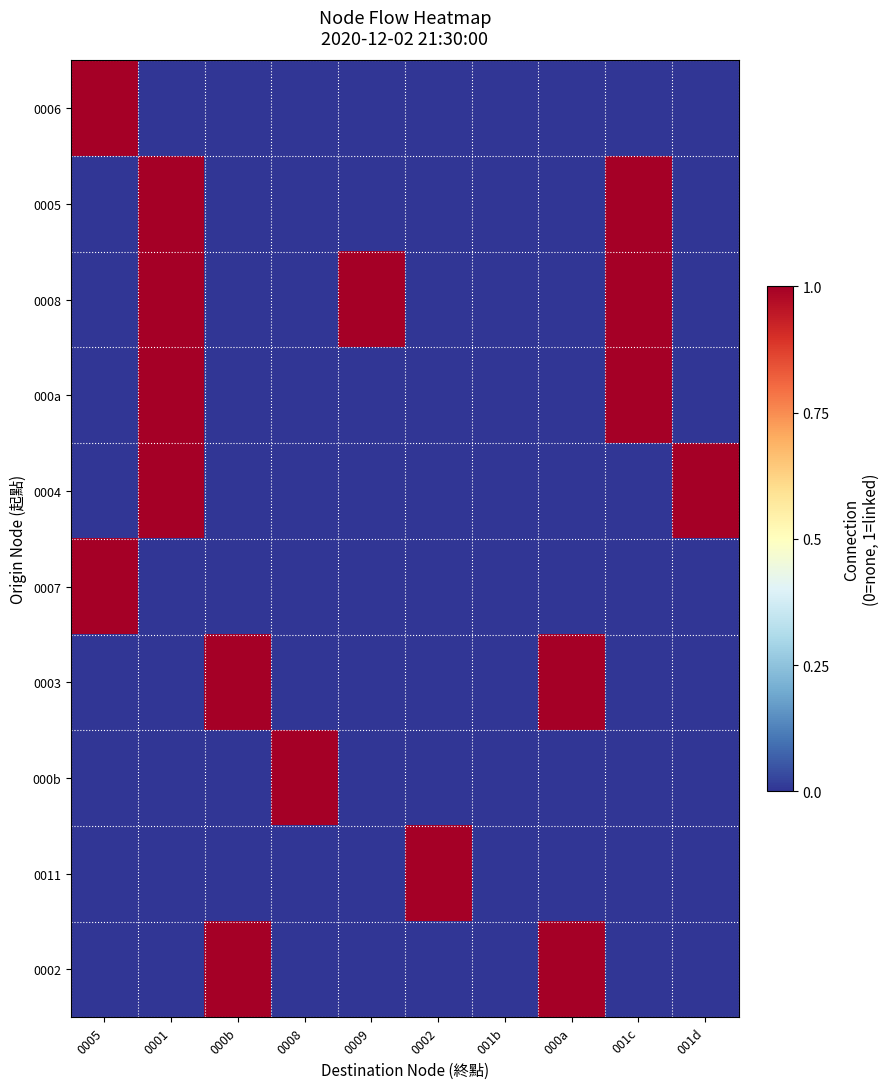

Rank the series at 001b from lowest to highest value.

0006, 0005, 0008, 000a, 0004, 0007, 0003, 000b, 0011, 0002